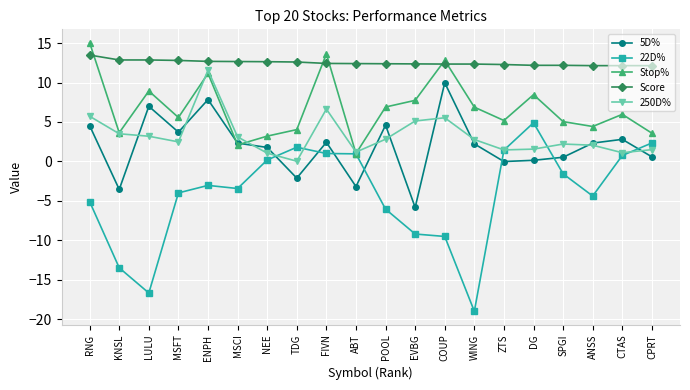

True or false: 250D% and Stop% cross at least once.

True